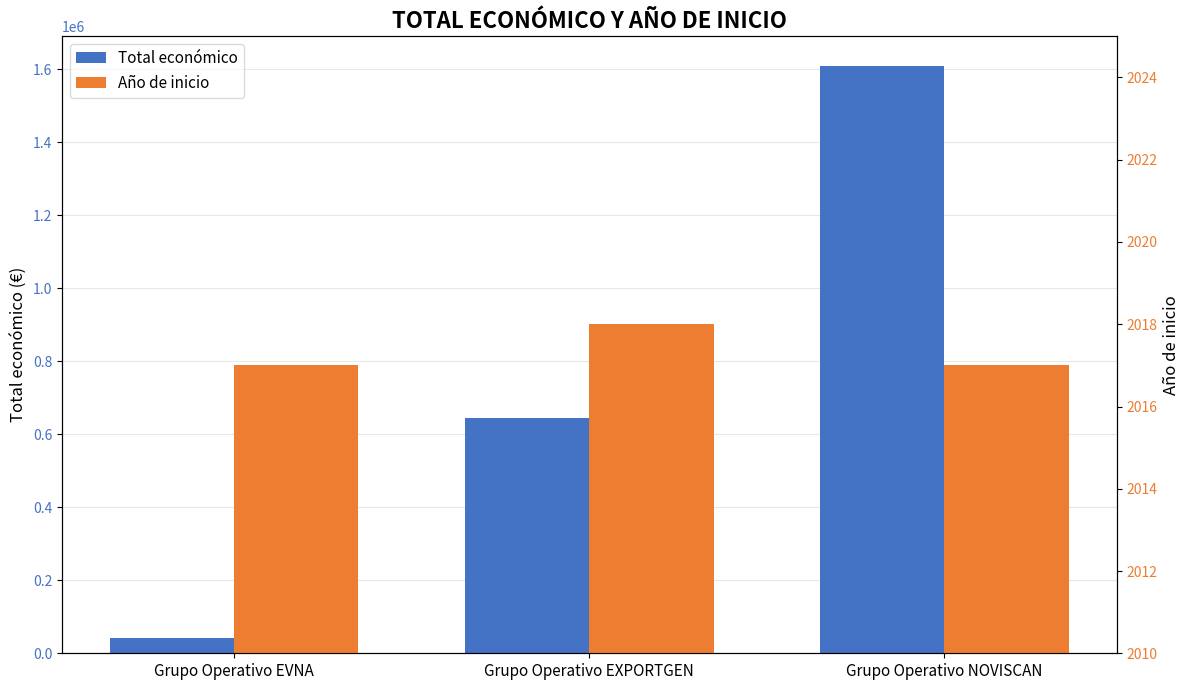

Reading left to right, list all the values displayed in this chart.

Total económico: 42072	644817	1609378
Año de inicio: 2017	2018	2017